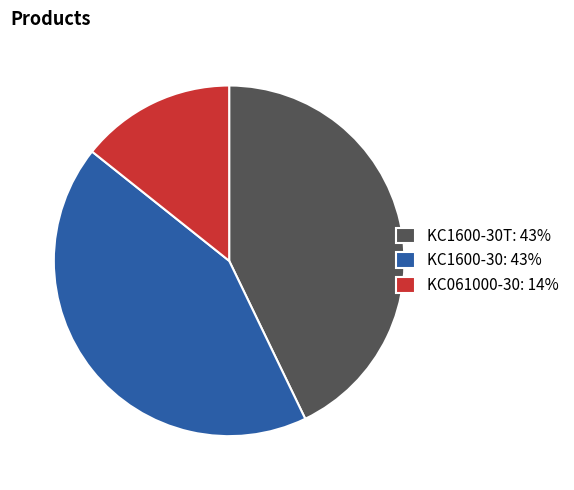

The KC061000-30: 14% slice represents 14% of the pie. True or false?

True